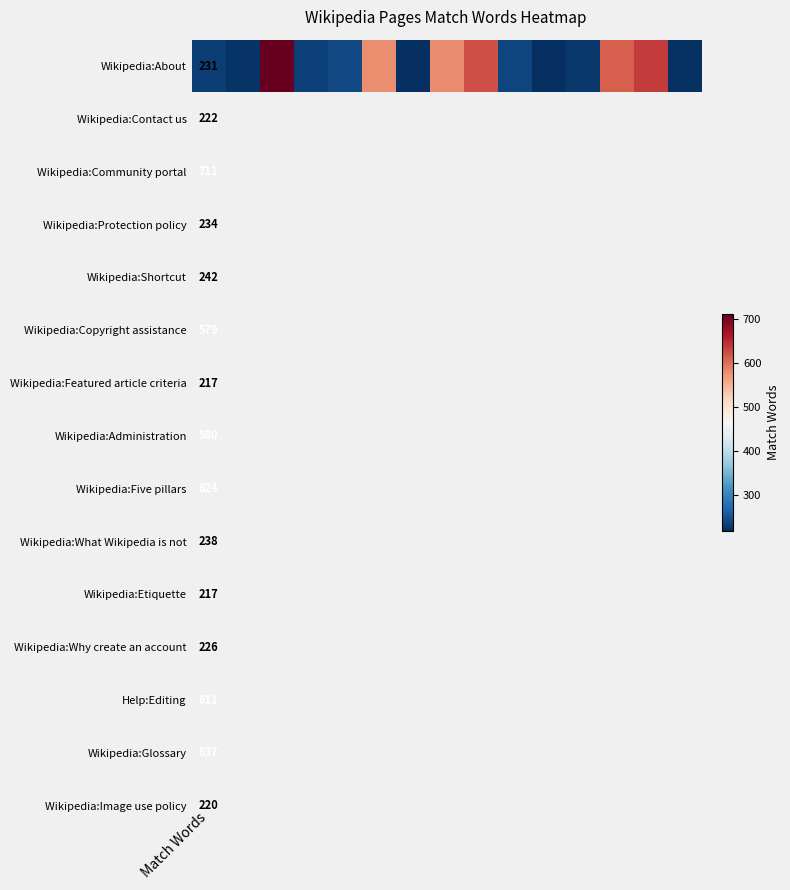

Reading left to right, what are all the values shown in this chart?

231	222	711	234	242	579	217	580	624	238	217	226	611	637	220